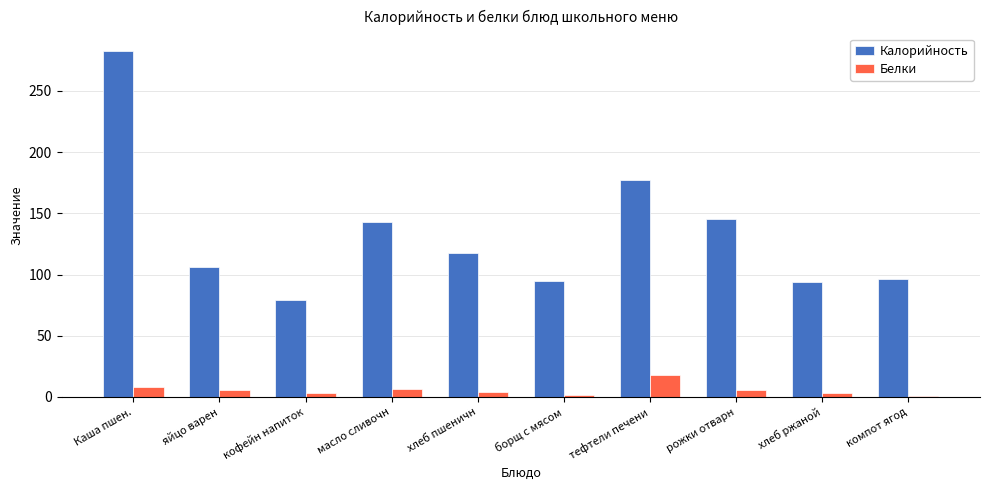

What is the approximate value of Калорийность at масло сливочн?

142.6